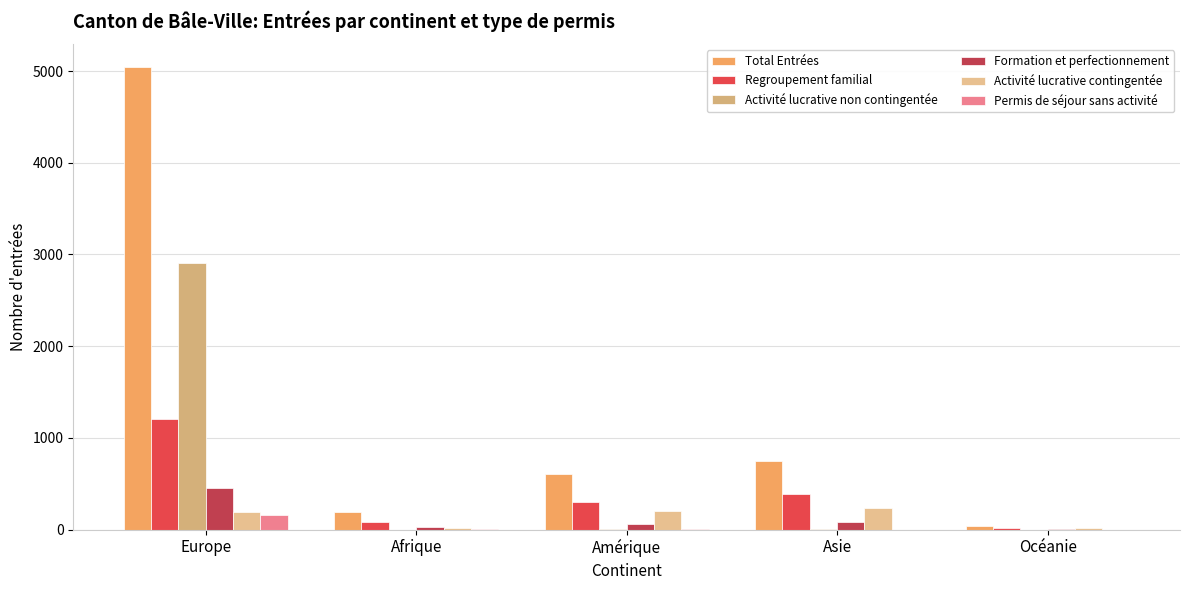

What position from the left is Asie?

4